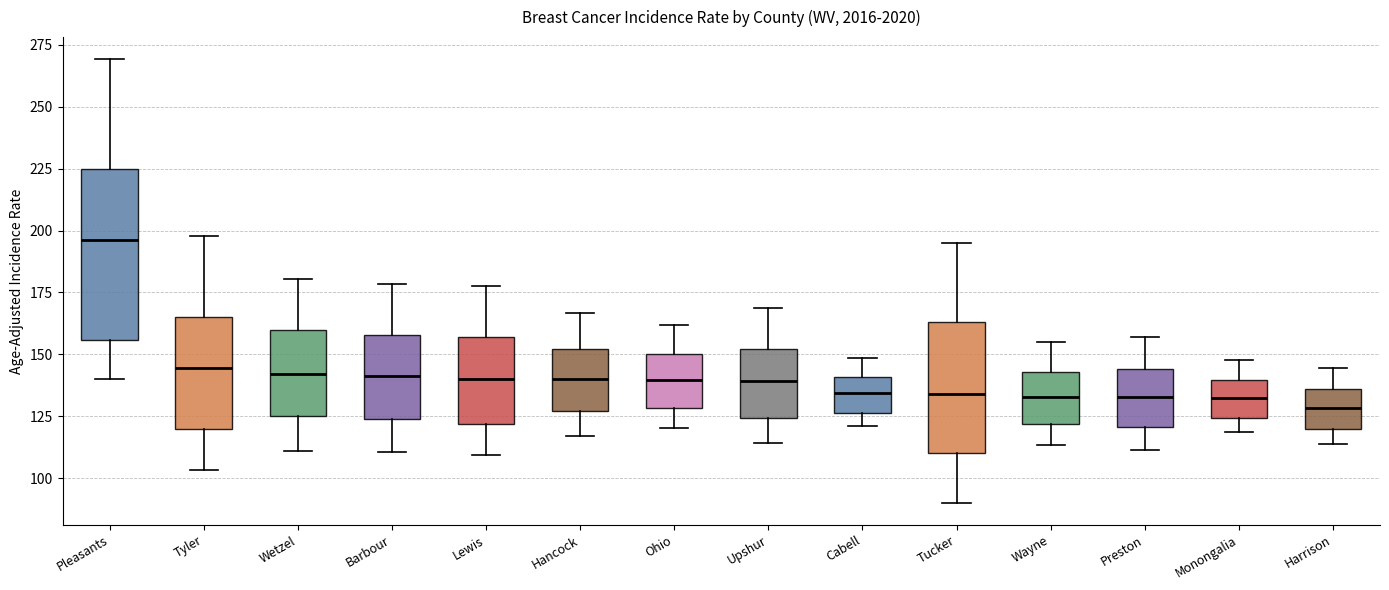

Where does the lower whisker of the box for Preston end on the y-axis? The values are not printed on the chart, so give them approximately, as read against the axis.

110